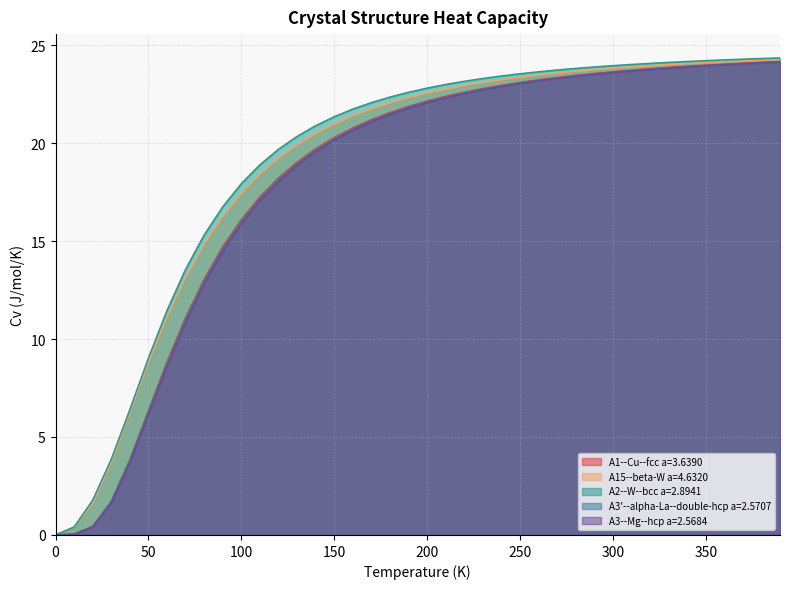

Reading left to right, what are all the values shown in this chart?

A1--Cu--fcc a=3.6390: 0.0	0.0	0.4	1.7	3.8	6.3	8.8	11.1	13.0	14.7	16.1	17.2	18.2	19.0	19.7	20.3	20.8	21.2	21.6	21.9	22.1	22.4	22.6	22.8	22.9	23.1	23.2	23.3	23.4	23.5	23.6	23.7	23.8	23.9	23.9	24.0	24.0	24.1	24.1	24.2
A15--beta-W a=4.6320: 0.0	0.4	1.6	3.7	6.3	8.8	11.1	13.1	14.8	16.3	17.4	18.4	19.2	19.9	20.5	21.0	21.4	21.7	22.1	22.3	22.5	22.8	22.9	23.1	23.2	23.4	23.5	23.6	23.7	23.7	23.8	23.9	23.9	24.0	24.1	24.1	24.1	24.2	24.2	24.3
A2--W--bcc a=2.8941: 0.0	0.4	1.8	3.9	6.4	9.0	11.4	13.5	15.3	16.7	17.9	18.9	19.7	20.3	20.9	21.3	21.7	22.1	22.3	22.6	22.8	23.0	23.1	23.3	23.4	23.5	23.6	23.7	23.8	23.9	23.9	24.0	24.1	24.1	24.2	24.2	24.2	24.3	24.3	24.3
A3'--alpha-La--double-hcp a=2.5707: 0.0	0.0	0.4	1.7	3.8	6.3	8.7	11.0	13.0	14.6	16.0	17.2	18.1	18.9	19.6	20.2	20.7	21.1	21.5	21.8	22.1	22.3	22.6	22.7	22.9	23.1	23.2	23.3	23.4	23.5	23.6	23.7	23.8	23.8	23.9	24.0	24.0	24.1	24.1	24.1
A3--Mg--hcp a=2.5684: 0.0	0.0	0.4	1.6	3.7	6.1	8.6	10.9	12.8	14.5	15.9	17.1	18.0	18.9	19.6	20.2	20.7	21.1	21.5	21.8	22.1	22.3	22.5	22.7	22.9	23.0	23.2	23.3	23.4	23.5	23.6	23.7	23.8	23.8	23.9	23.9	24.0	24.0	24.1	24.1